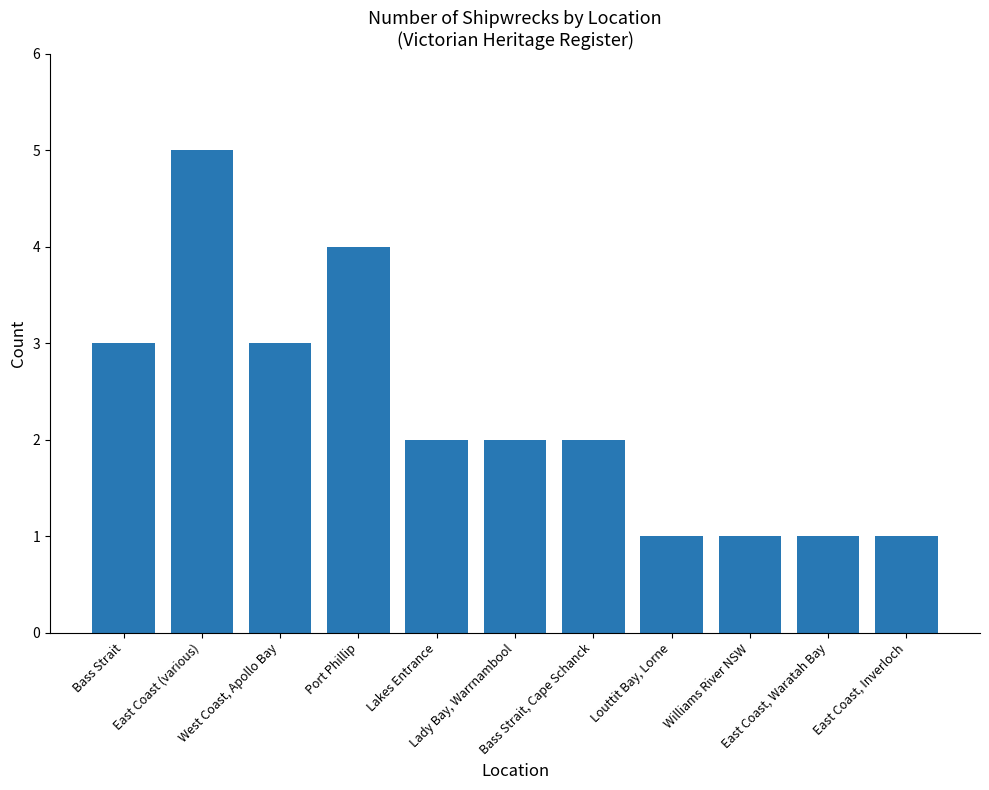

What is the average value?

2